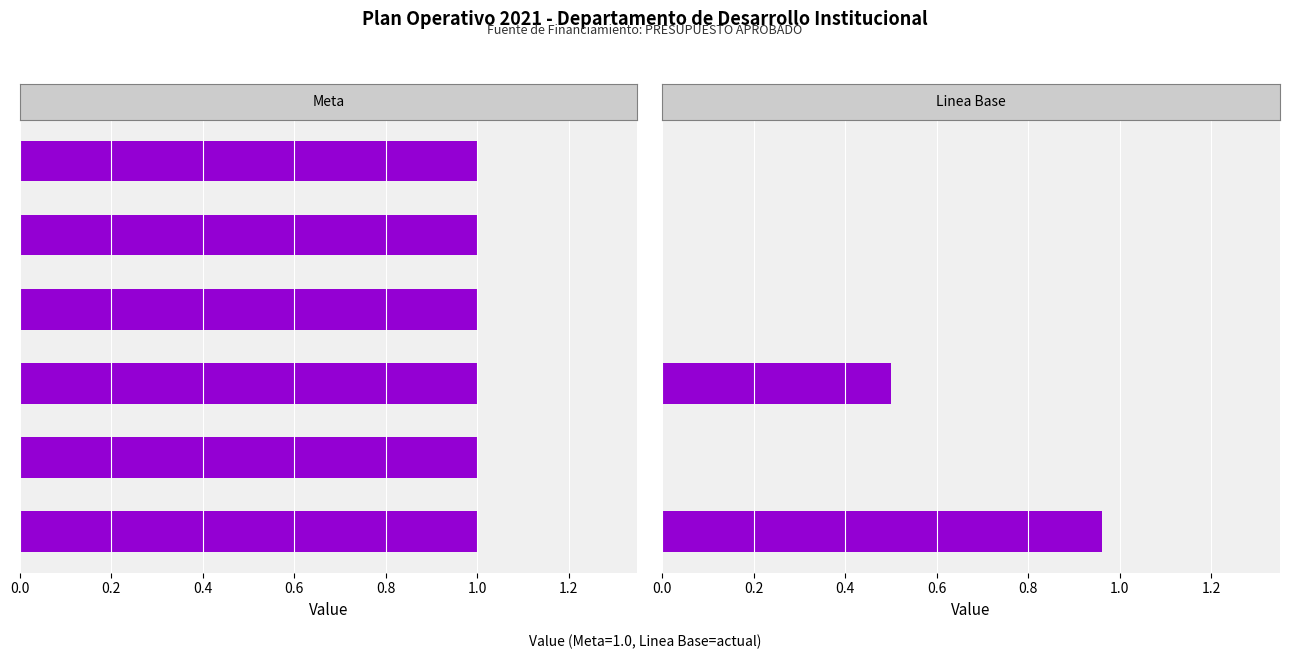

Count the number of data series in this chart.

2